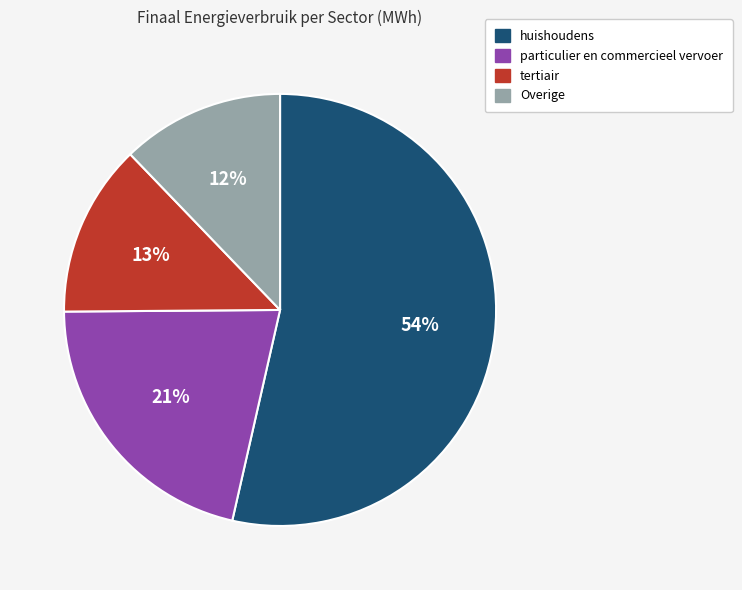

Is there a majority slice in this chart?

Yes